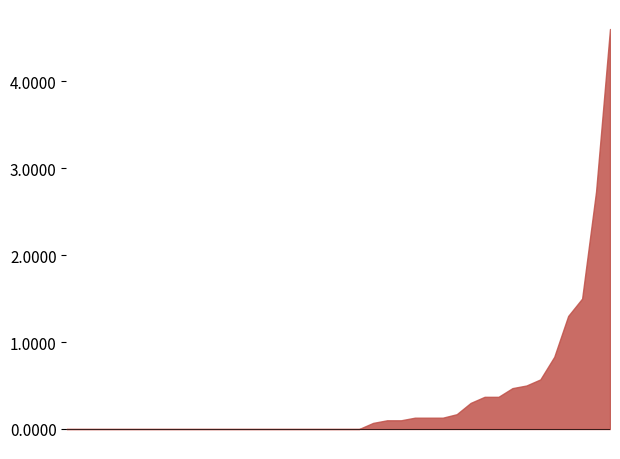

Which series has the largest range (max minus min)?

P1